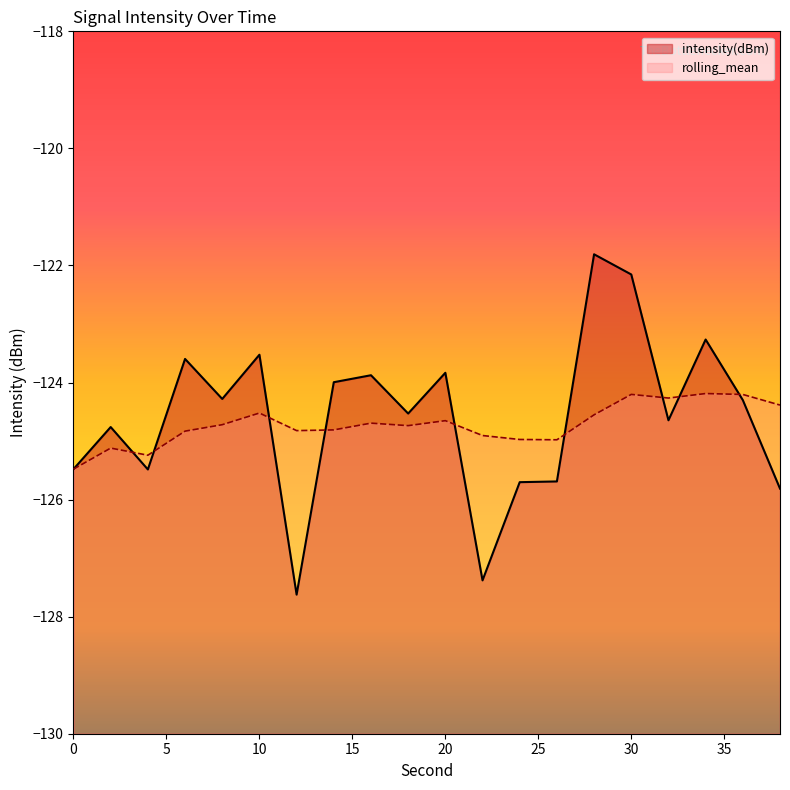

Where do rolling_mean and intensity(dBm) first cross each other?

2 and 4